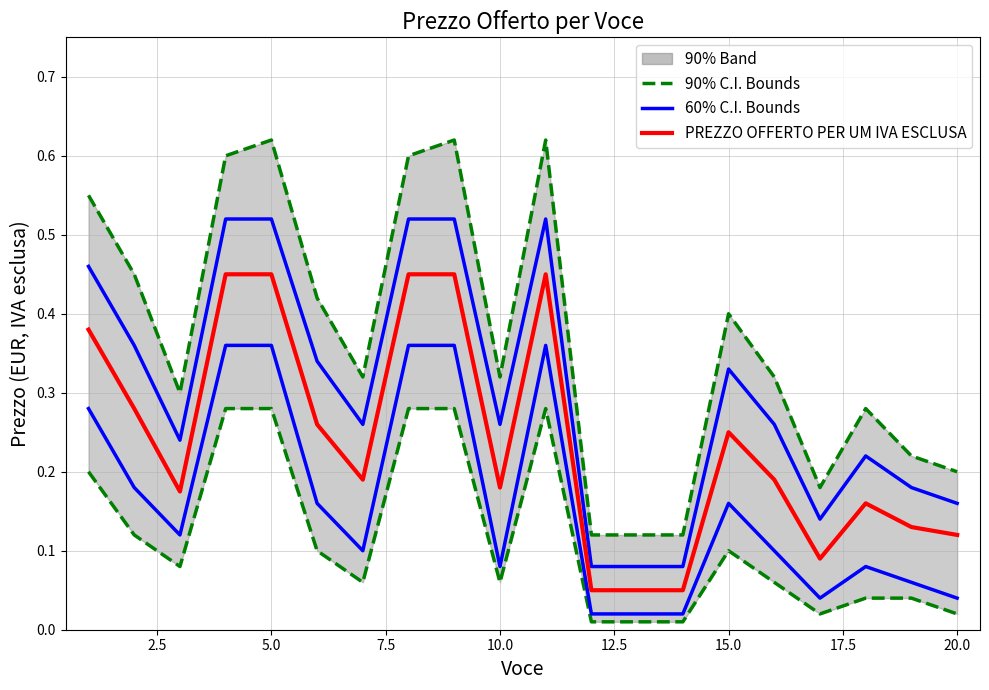

What is the difference between the second highest and second lowest values in the 90% C.I. Lower series?

0.3